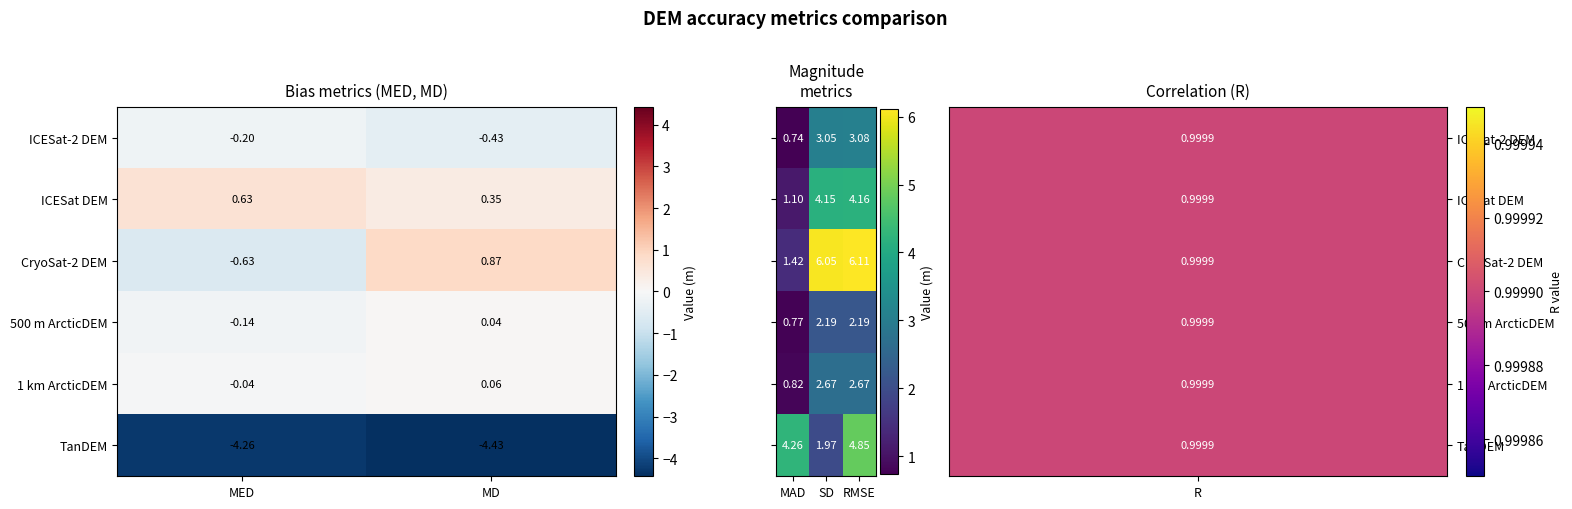

List the labels in order of TanDEM value, smallest first.

MD, MED